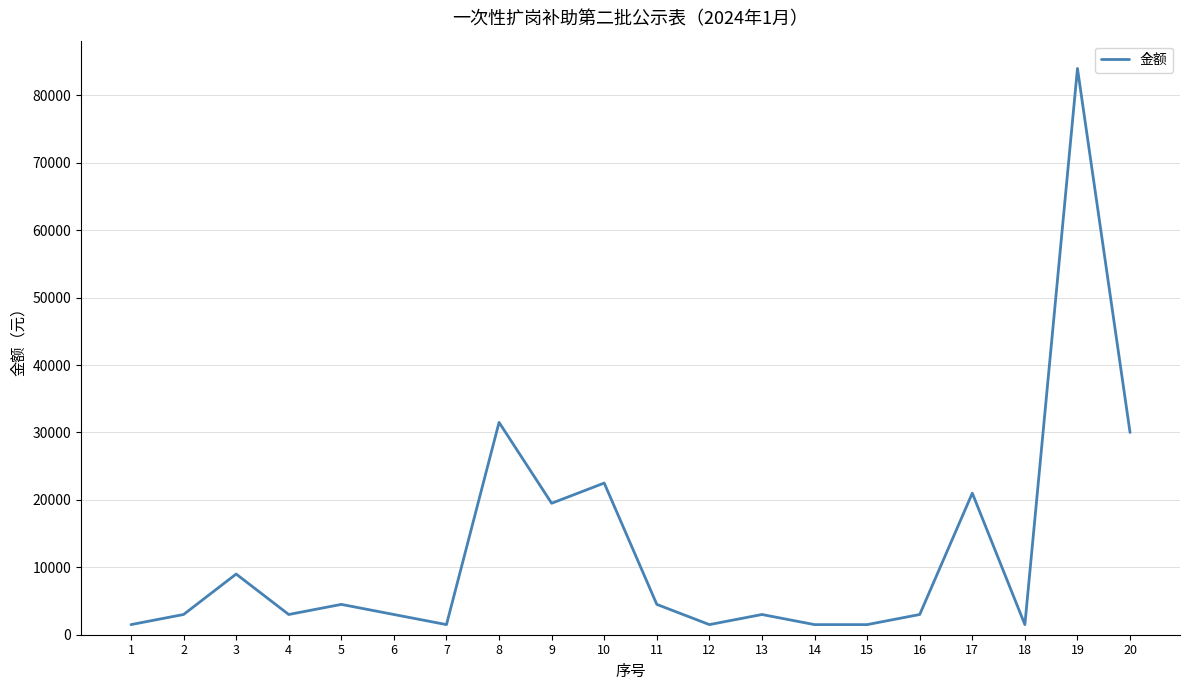

Reading right to left, extract all data points from this chart.

30000	84000	1500	21000	3000	1500	1500	3000	1500	4500	22500	19500	31500	1500	3000	4500	3000	9000	3000	1500